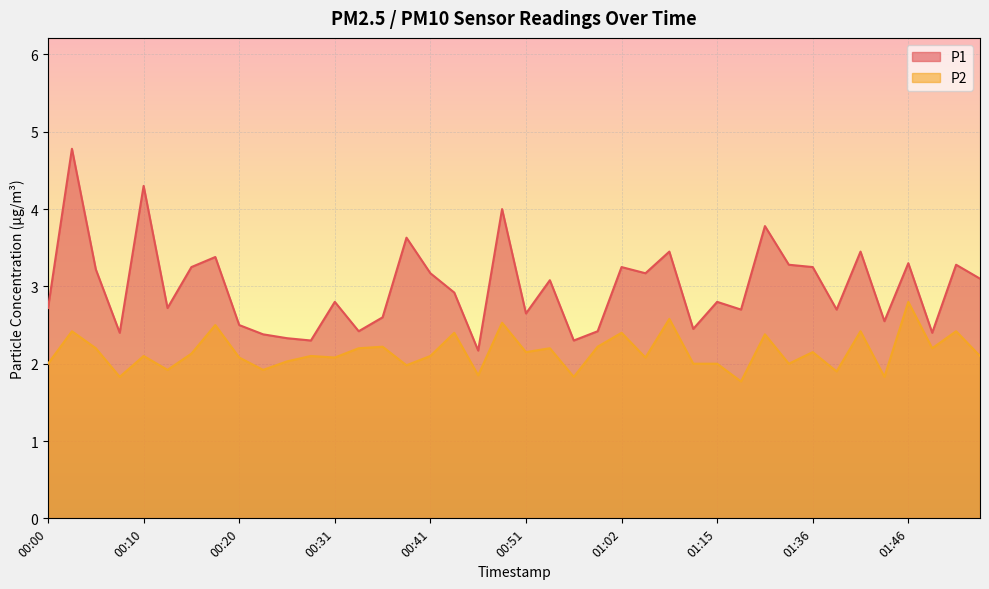

Rank the categories by P1 value from lowest to highest.

00:46, 00:28, 00:56, 00:25, 00:23, 00:07, 01:49, 00:33, 00:59, 01:10, 00:20, 01:44, 00:36, 00:51, 01:17, 01:39, 00:00, 00:13, 00:31, 01:15, 00:43, 00:54, 01:54, 00:41, 01:04, 00:05, 00:15, 01:02, 01:36, 01:34, 01:51, 01:46, 00:18, 01:07, 01:41, 00:38, 01:25, 00:48, 00:10, 00:02